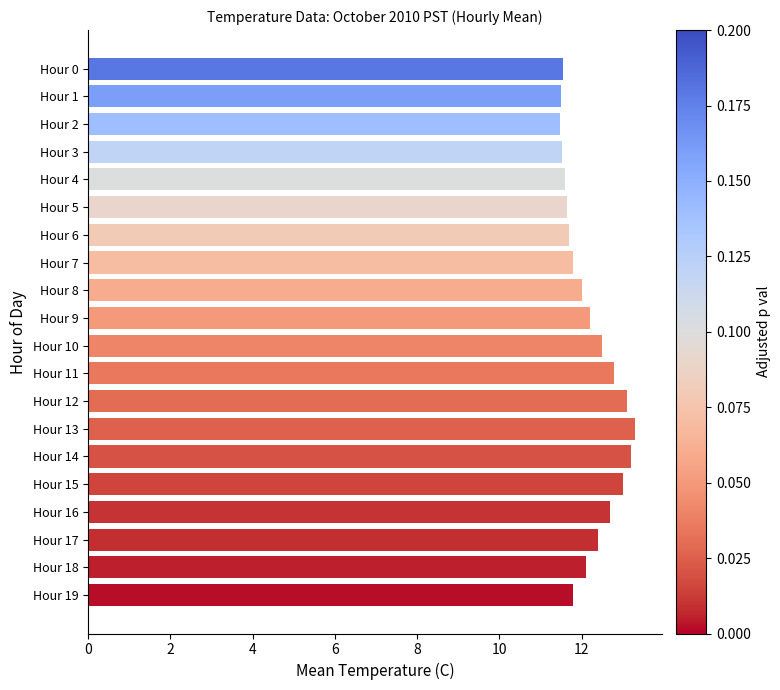

What is the difference between the maximum and minimum values?

1.8